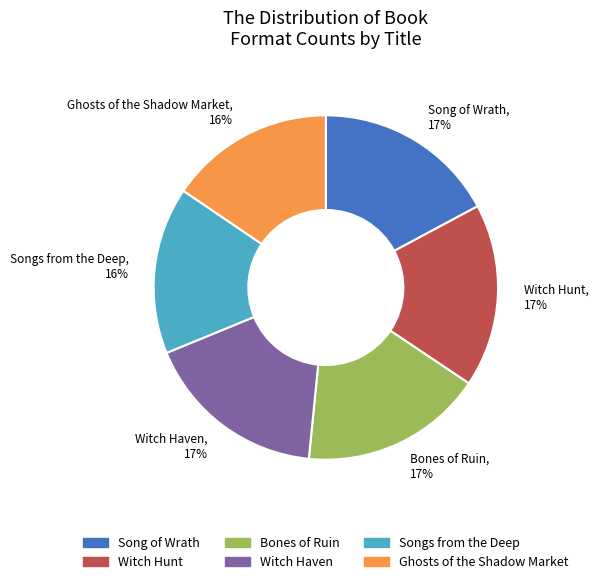

Is the sum of Ghosts of the Shadow Market and Witch Hunt greater than half?

No